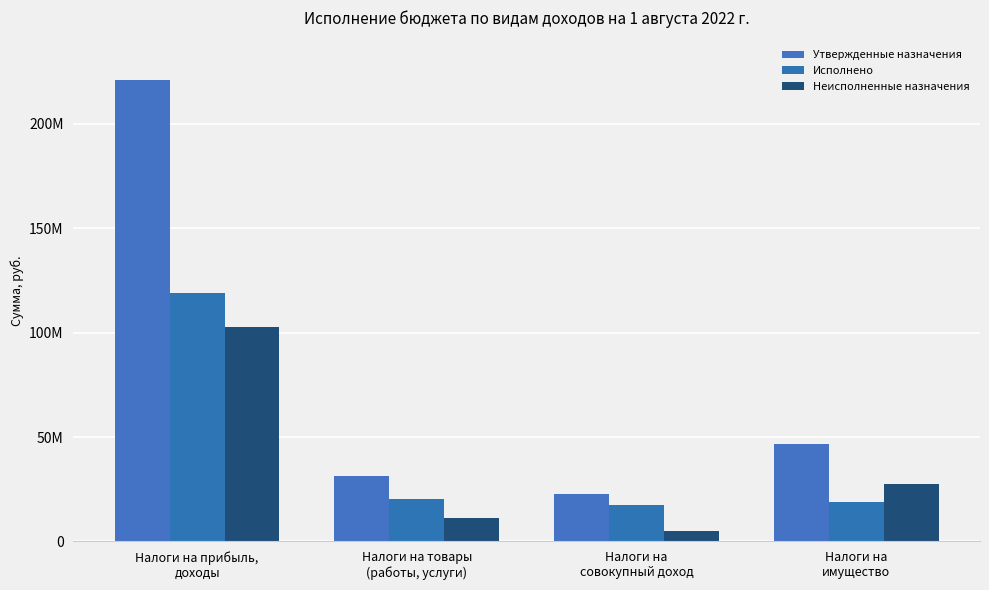

Does the chart contain stacked bars?

No